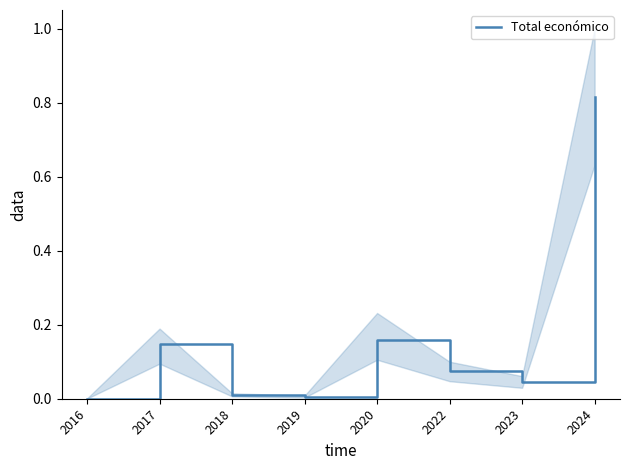

List the labels in order of value, smallest first.

2016, 2019, 2018, 2023, 2022, 2017, 2020, 2024